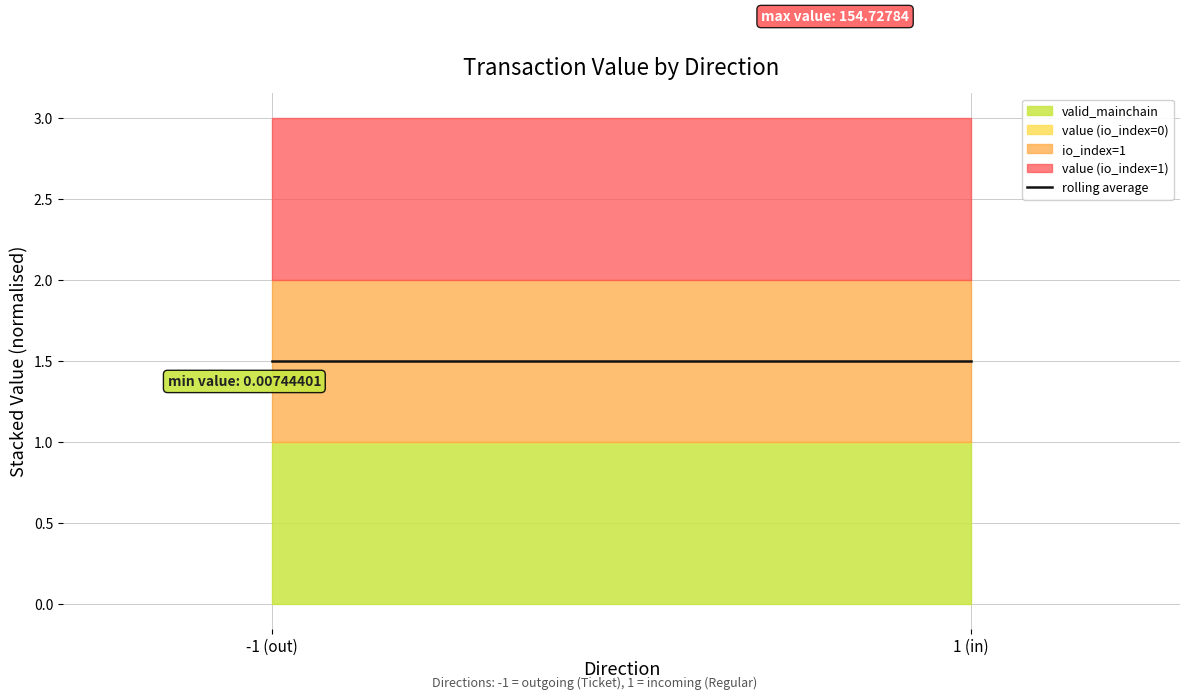

The io_index series shows 0.4 at 2. True or false?

False